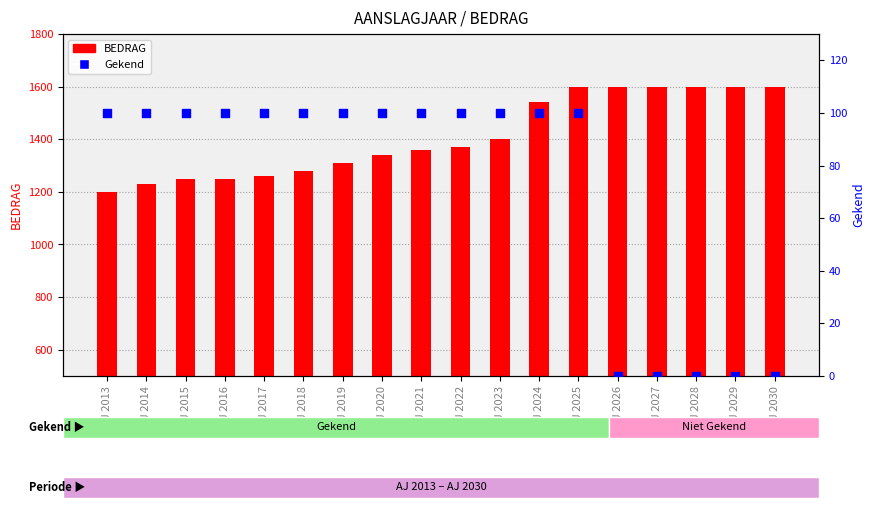

What is the total value across all series at AJ 2015?

1350